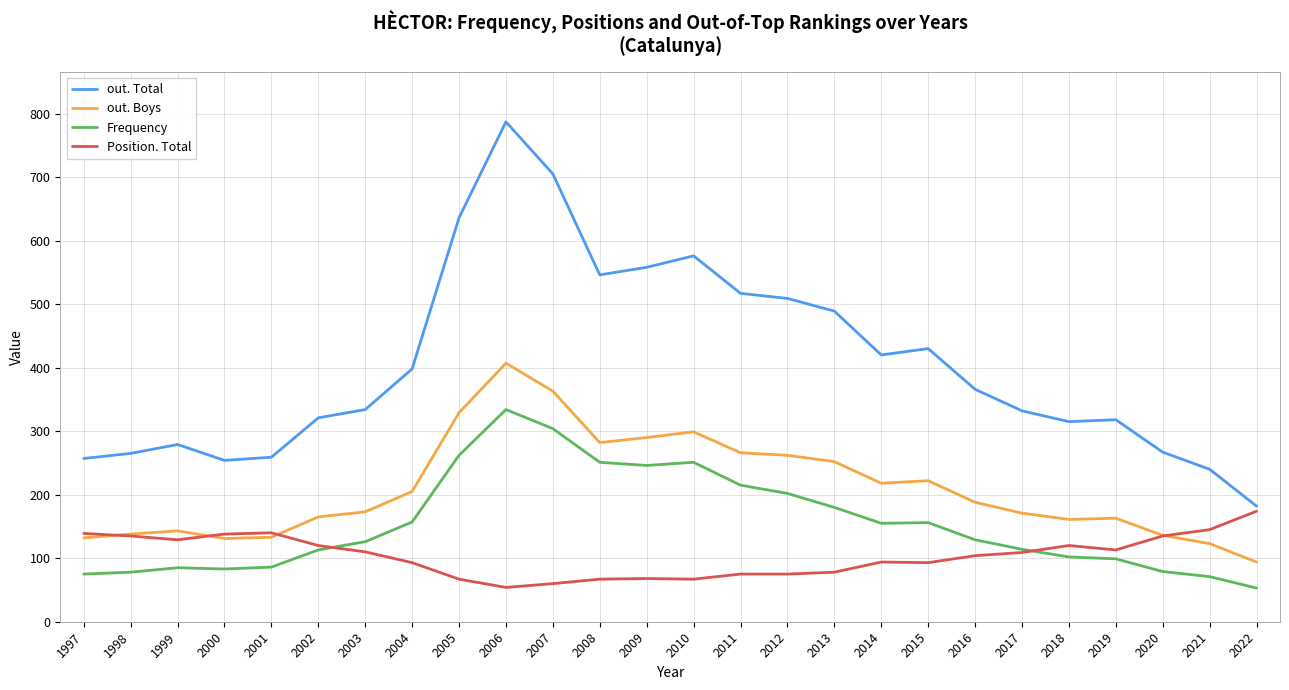

What value does the out. Total series have at 2007?

705